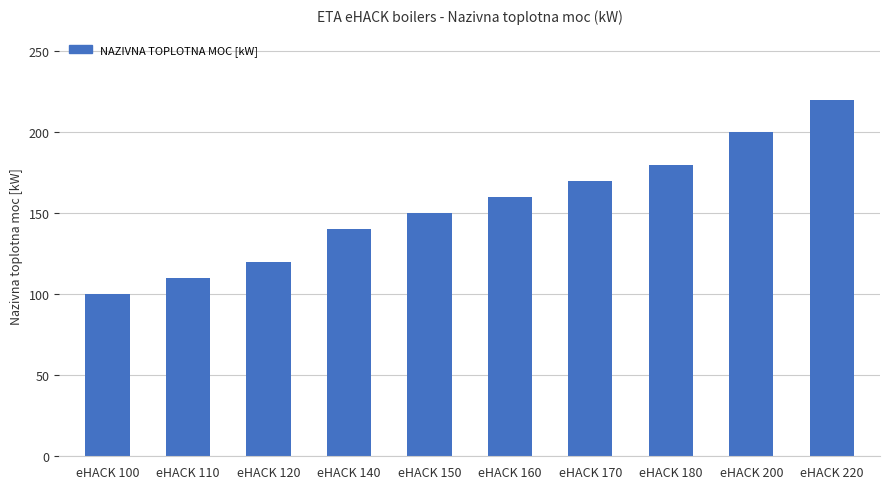

Rank the categories by value from lowest to highest.

eHACK 100, eHACK 110, eHACK 120, eHACK 140, eHACK 150, eHACK 160, eHACK 170, eHACK 180, eHACK 200, eHACK 220